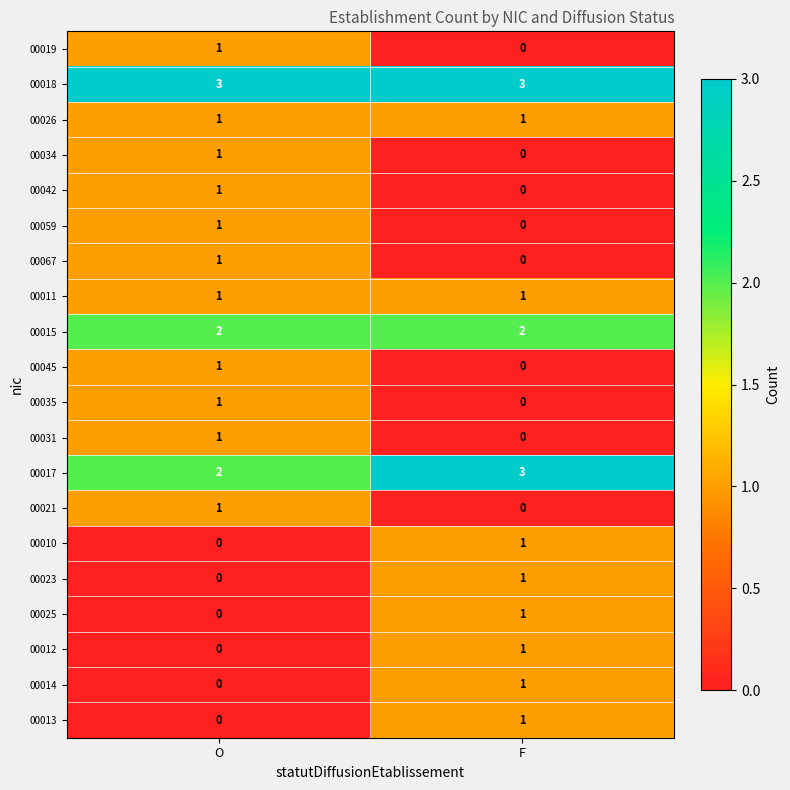

How many data points does each series have?

2